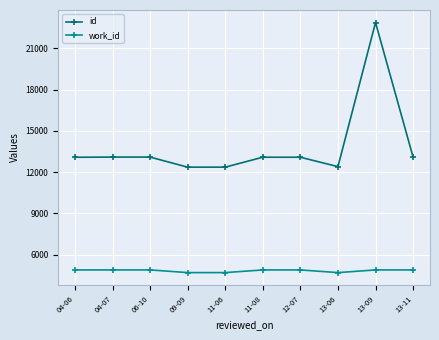

What is the spread (max minus min) of values at 04-07?

8213